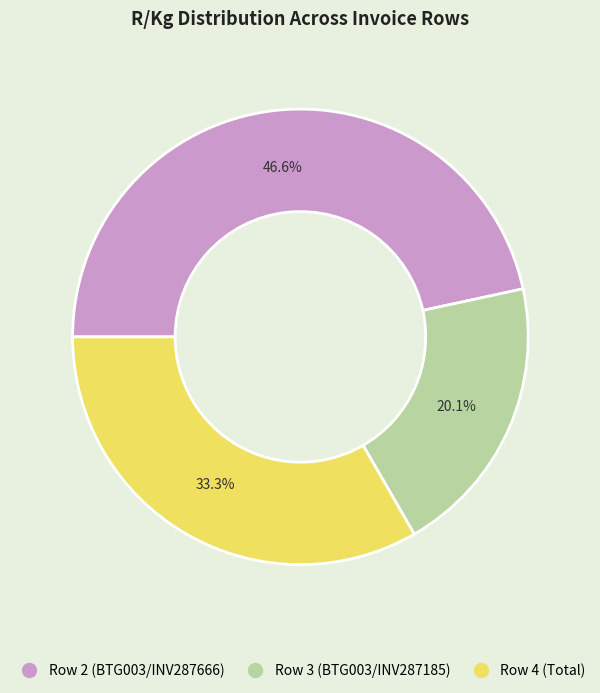

What percentage do Row 4 (Total) and Row 2 (BTG003/INV287666) together represent?

79.9%